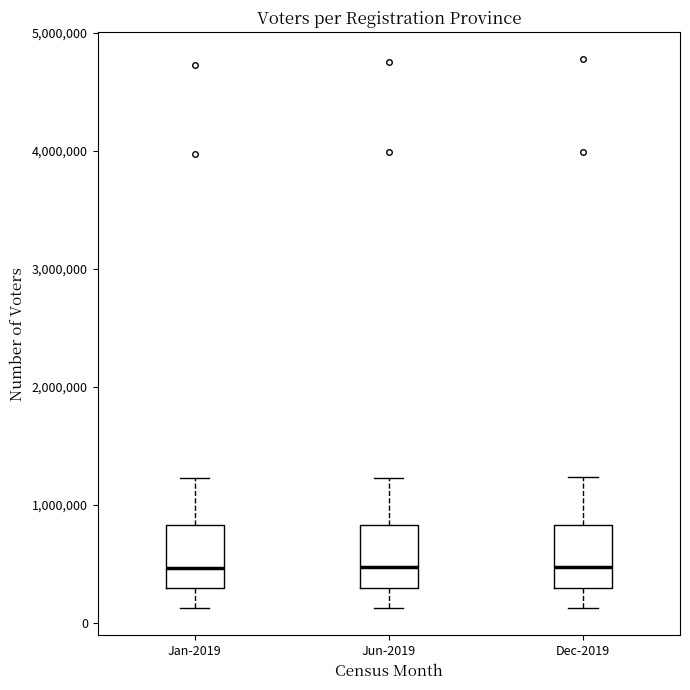

Where does the upper whisker of the box for Jun-2019 end on the y-axis? The values are not printed on the chart, so give them approximately, as read against the axis.

1200000